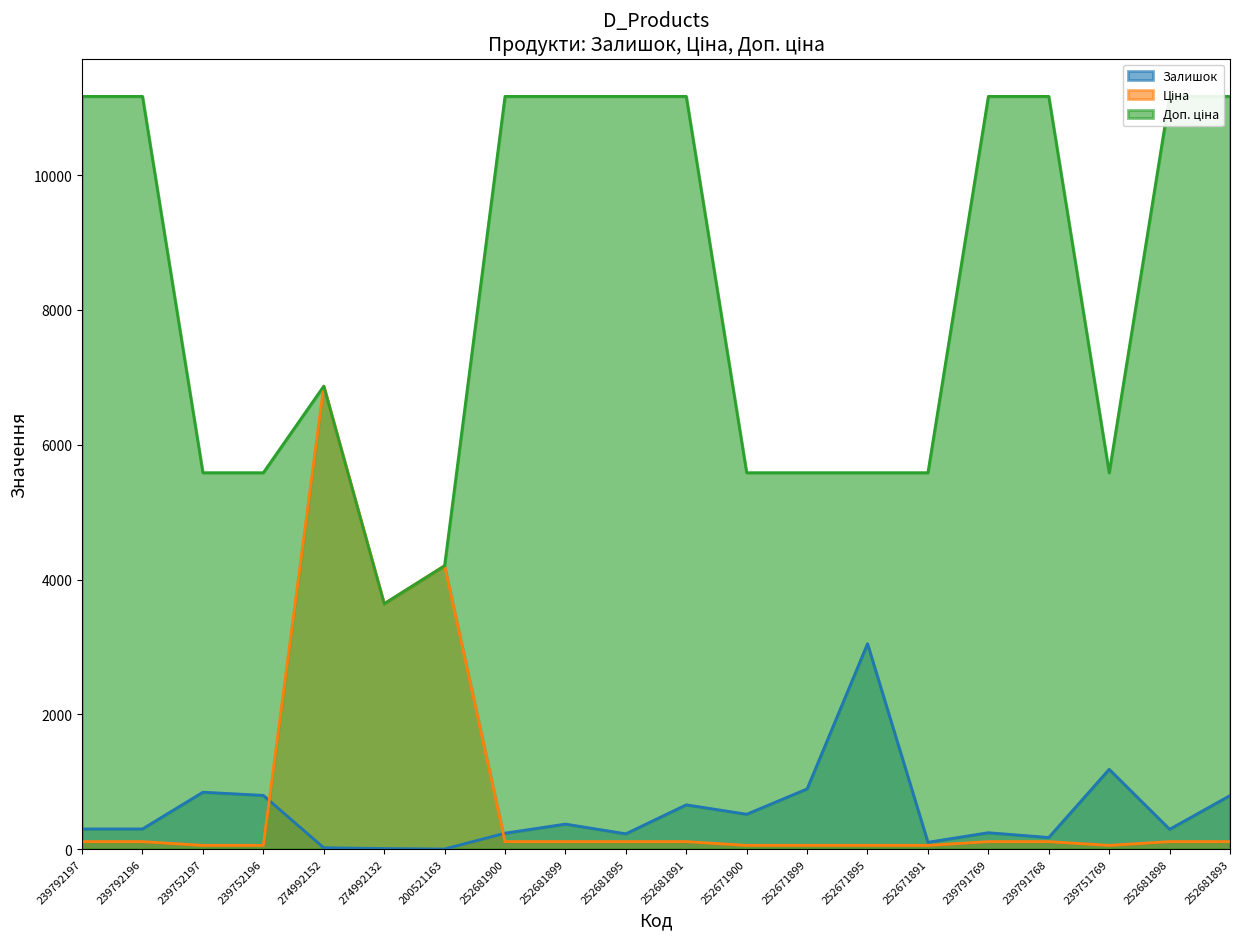

Where is Доп. ціна nearest to the value 7405?

274992152